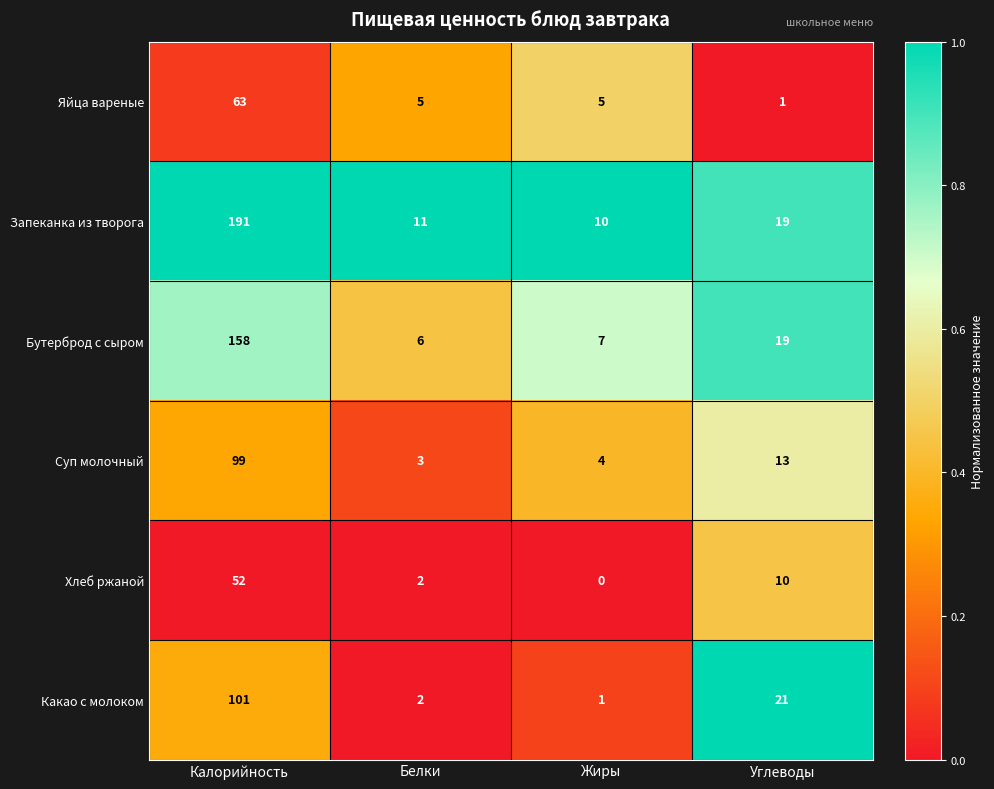

The Суп молочный series shows 7 at Жиры. True or false?

False